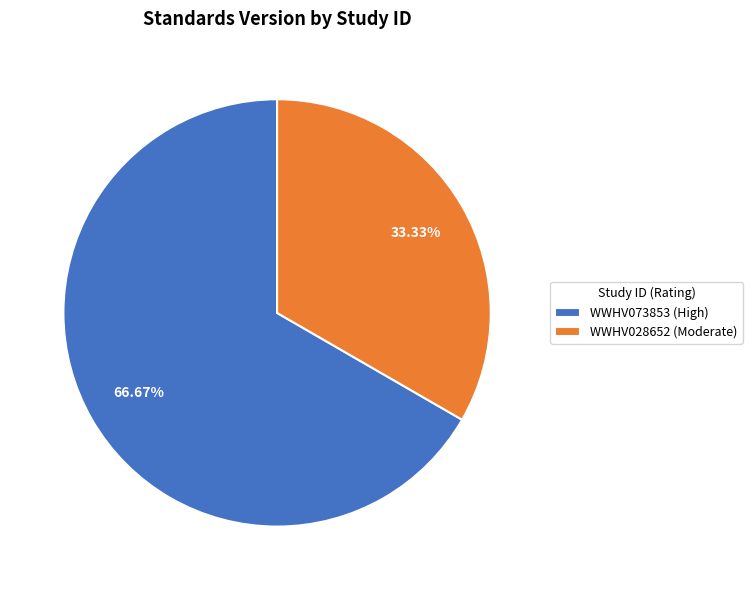

Is WWHV028652 the majority of the pie?

No